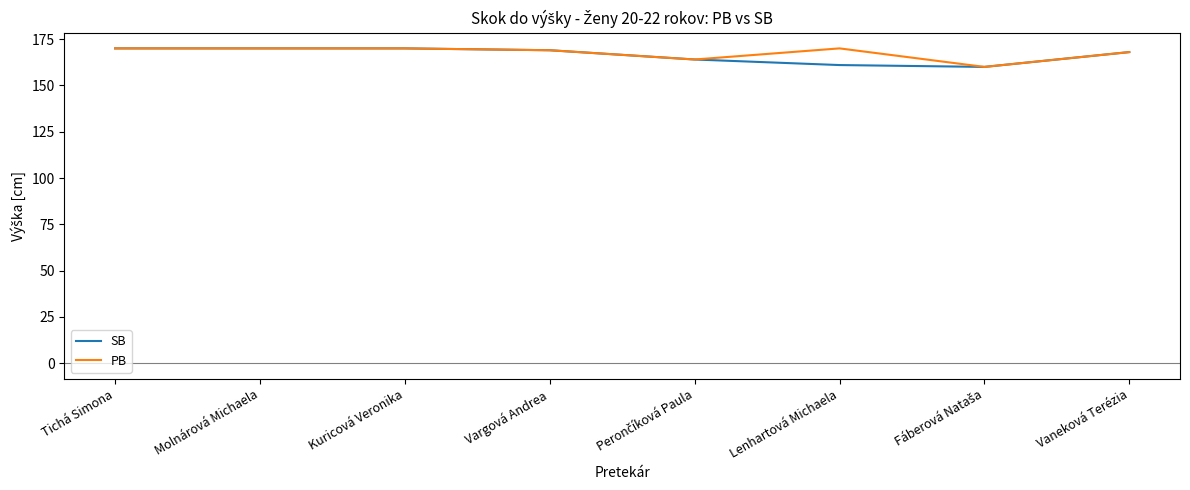

What is the total value across all series at Lenhartová Michaela?

331